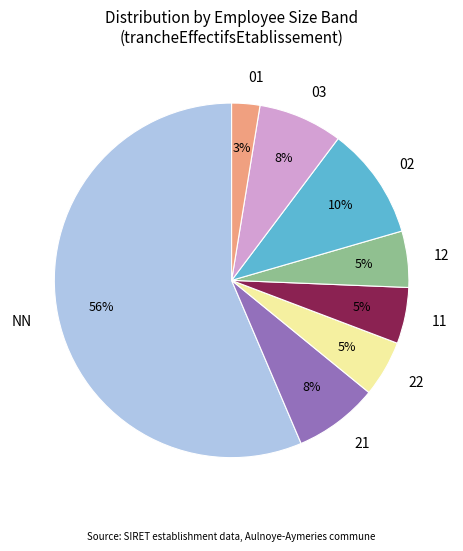

What is the ratio of the value at 21 to the value at NN?

0.1